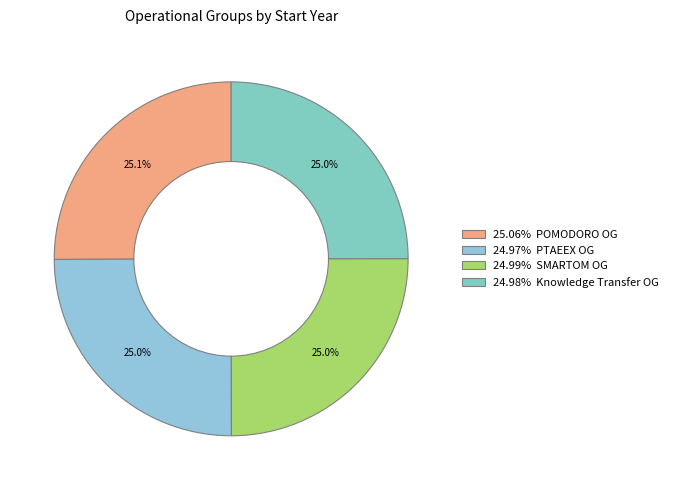

How many segments does this pie chart have?

4